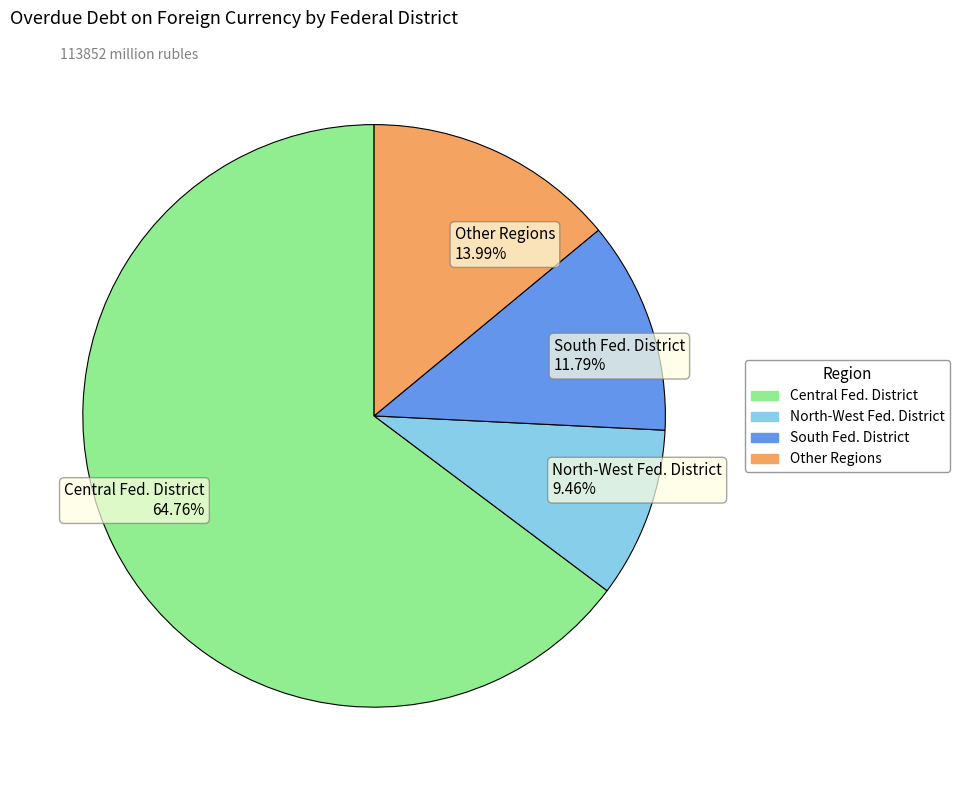

Which category has the smallest portion of the pie?

North-West Fed. District 9.46%